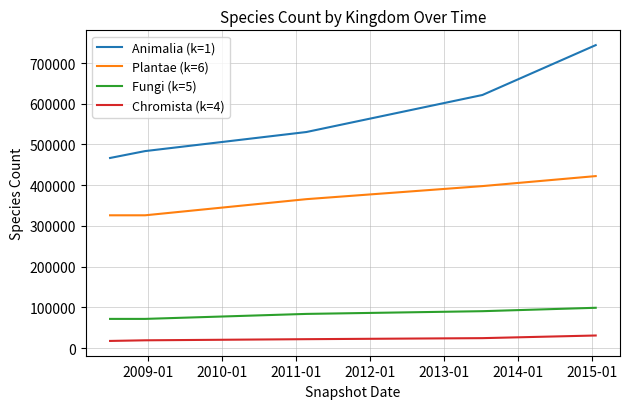

Which series has the largest range (max minus min)?

Animalia (k=1)